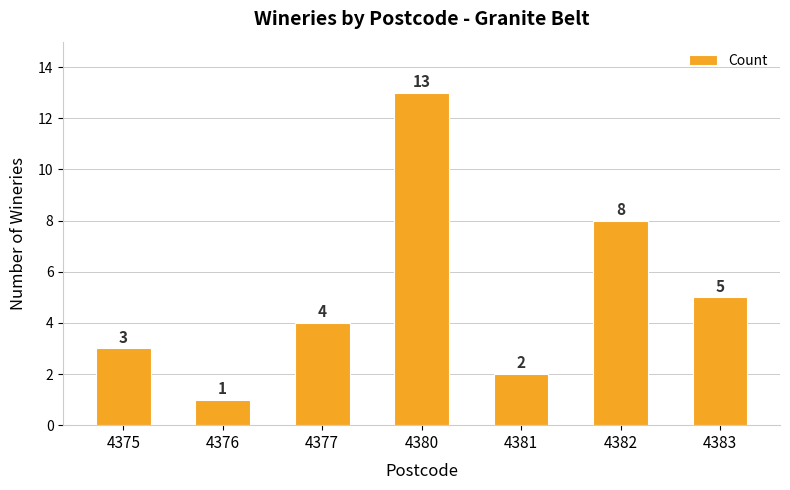

Approximately how many times larger is the value at 4382 compared to 4377?

2.0